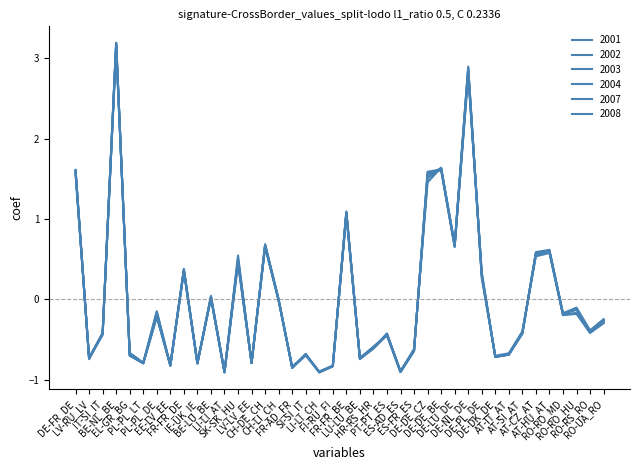

At which category is the sum across all series the highest?

BE-NL_BE